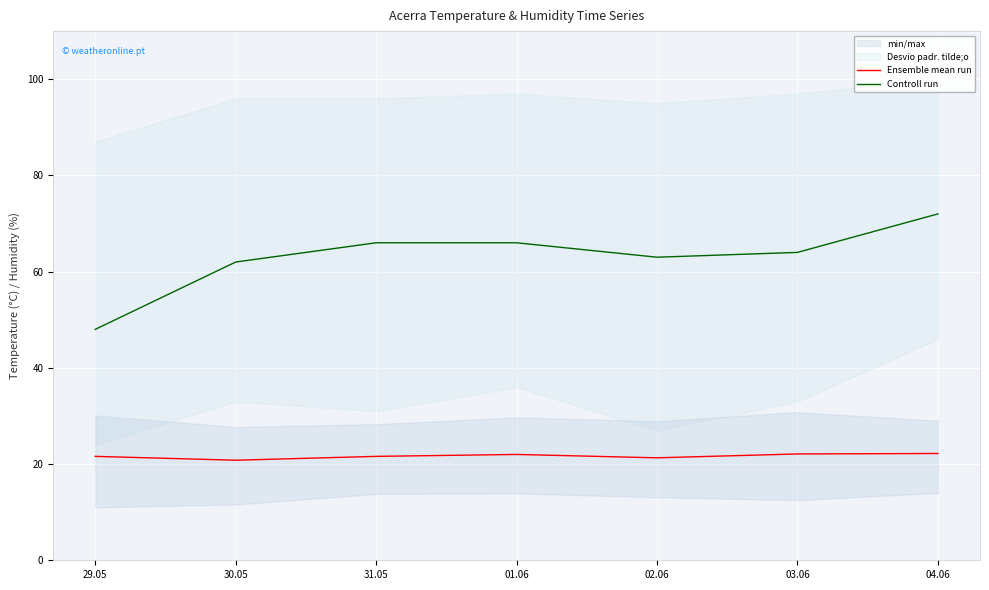

How many data points does each series have?

7